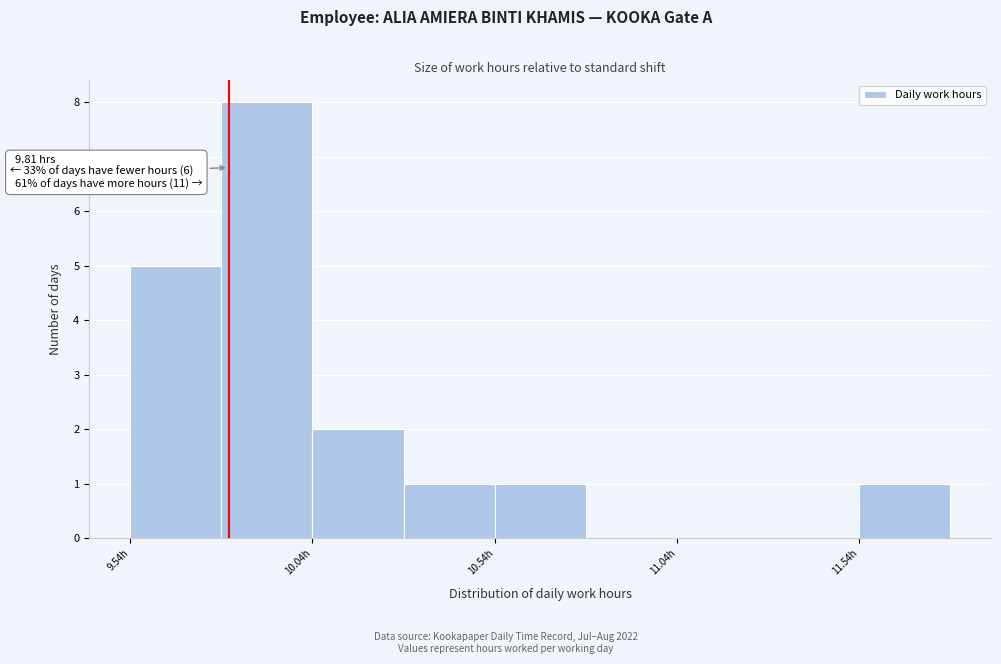

Which range on the x-axis has the tallest bar?

9.79 to 10.04